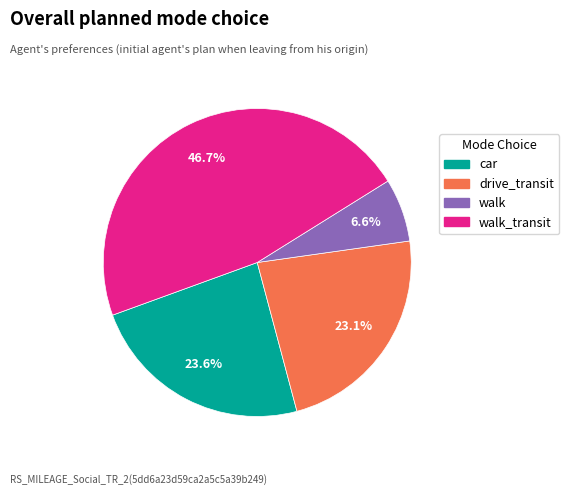

Is there a majority slice in this chart?

No